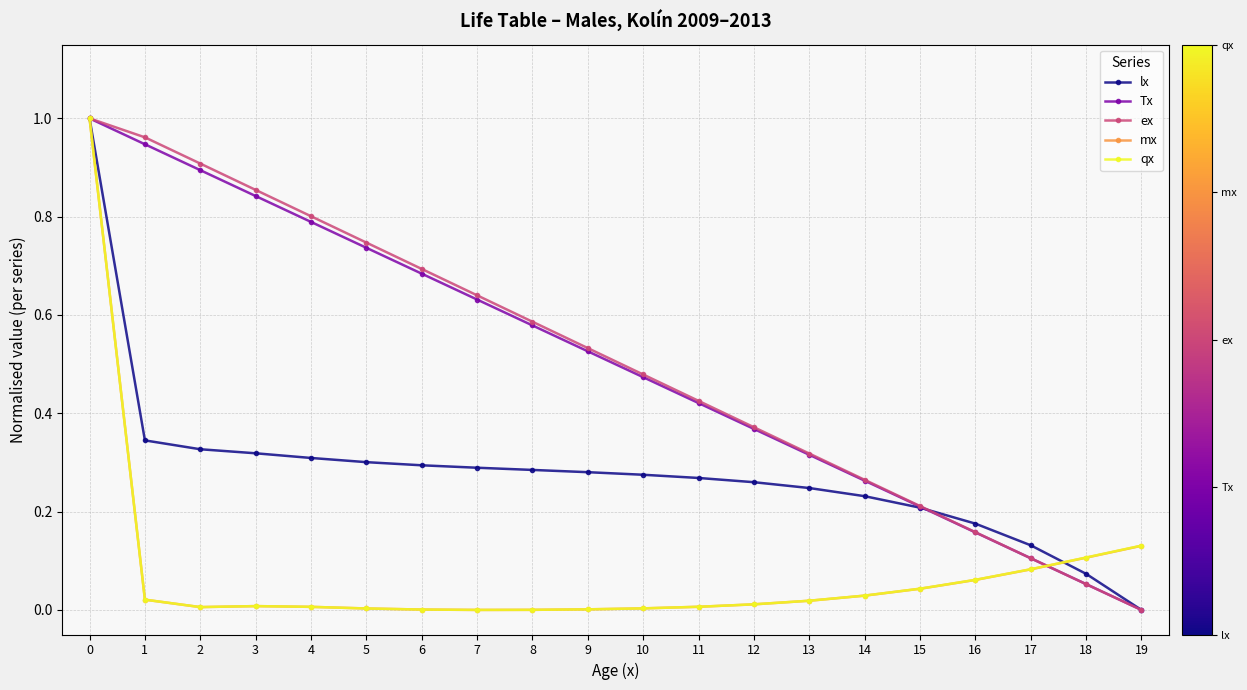

How many categories are shown in the chart?

20